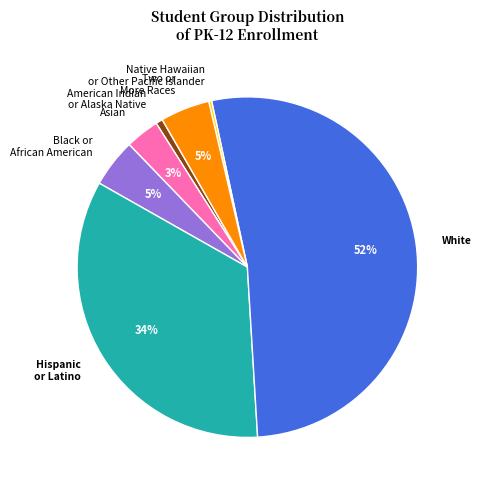

Which slice is the largest?

White